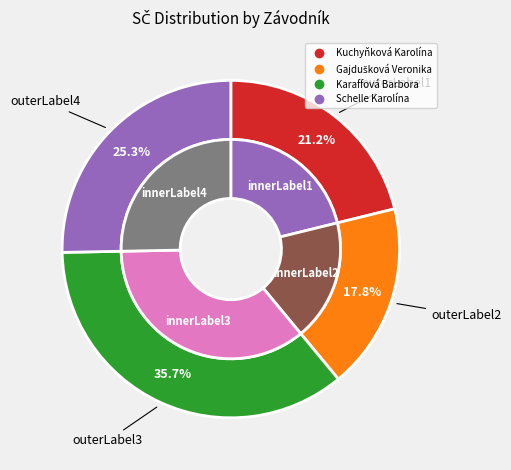

The Gajdušková Veronika slice represents 18% of the pie. True or false?

True